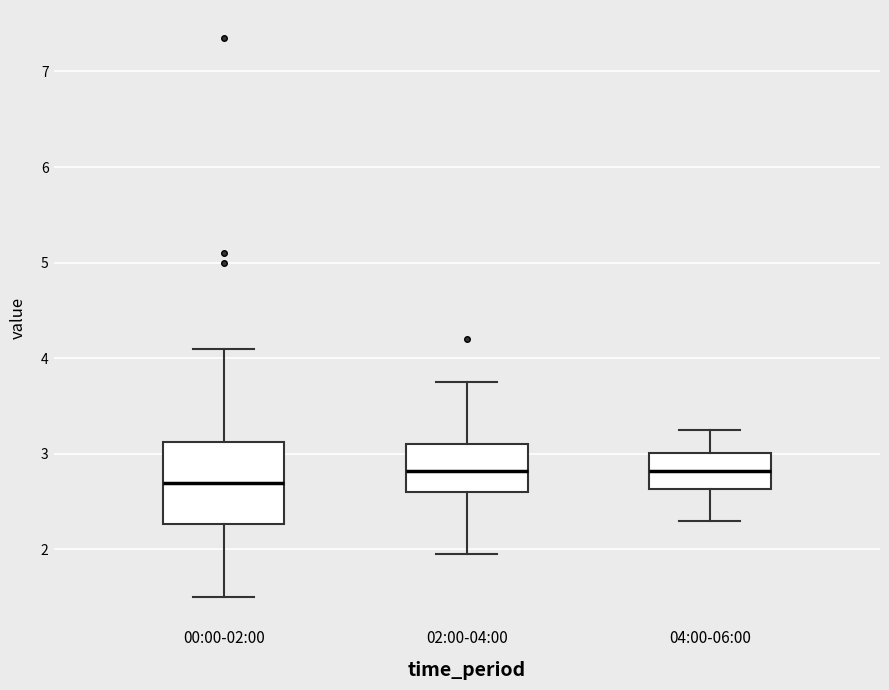

Where is the upper edge of the box for 02:00-04:00 on the y-axis? The values are not printed on the chart, so give them approximately, as read against the axis.

3.1